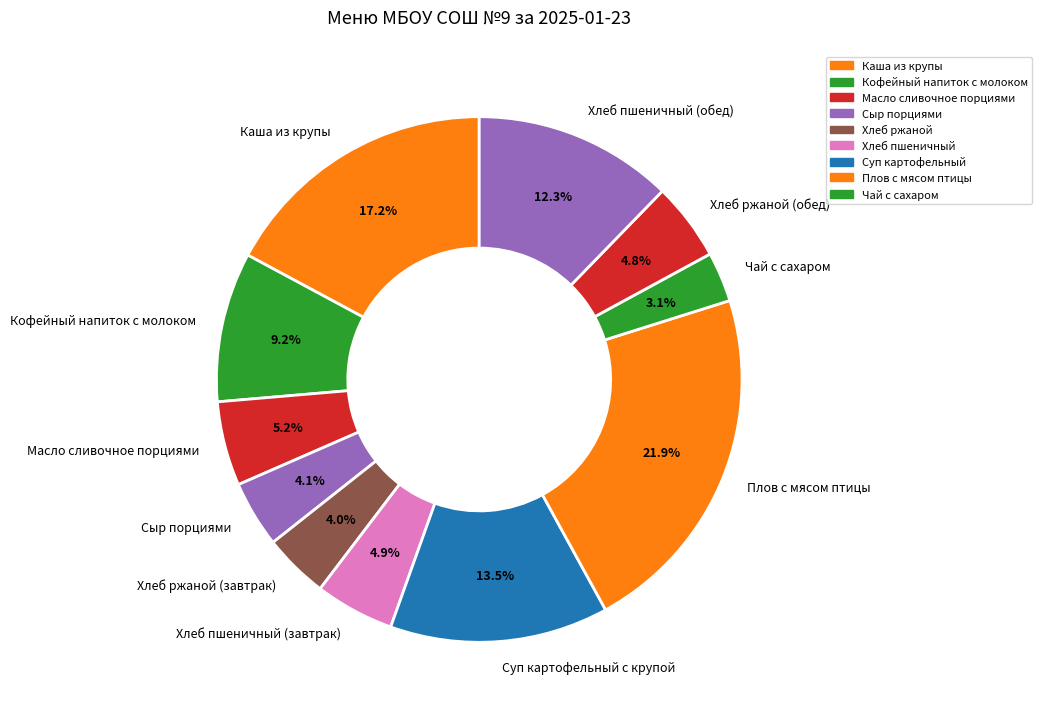

Is the sum of Суп картофельный с крупой and Чай с сахаром greater than half?

No